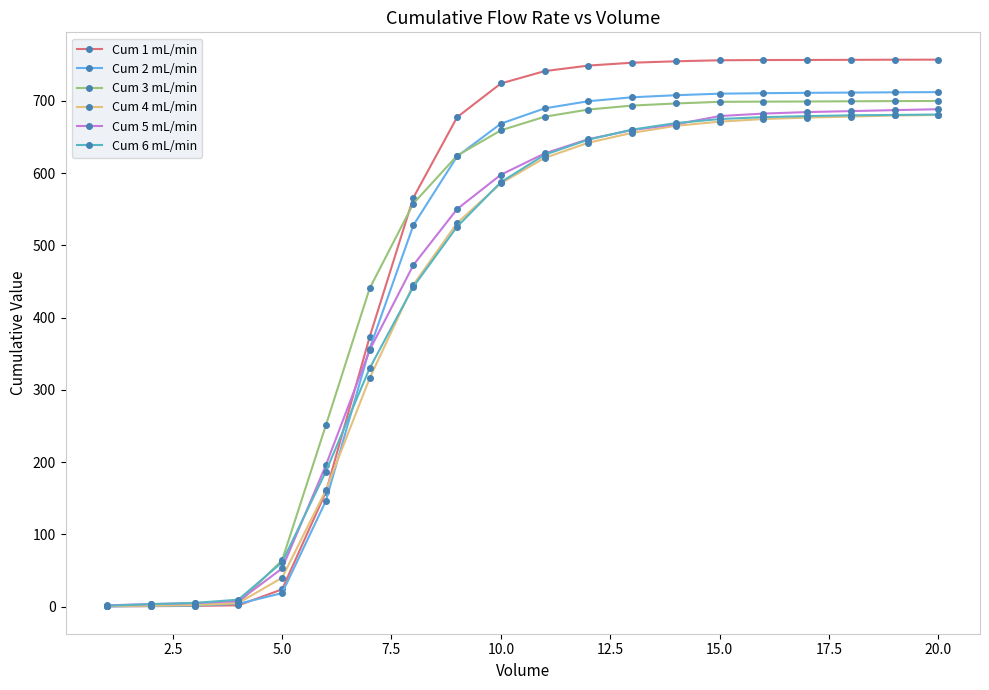

What is the value of the Cum 5 mL/min point at the 7th from the left?

354.9